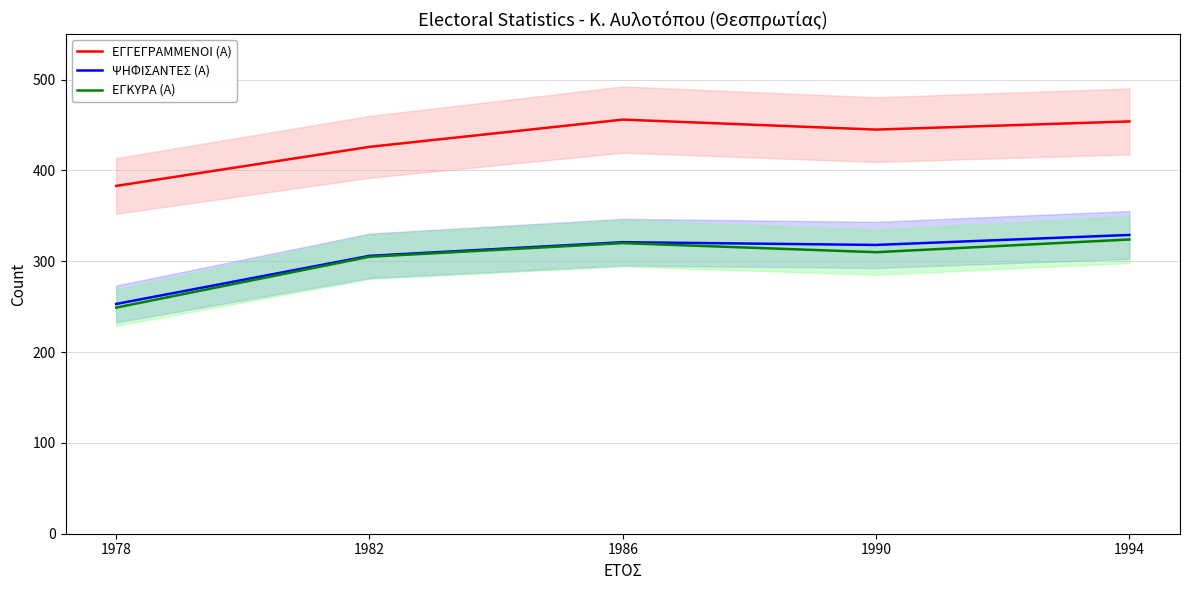

How many values in the ΕΓΓΕΓΡΑΜΜΕΝΟΙ (Α) series exceed 445?

2